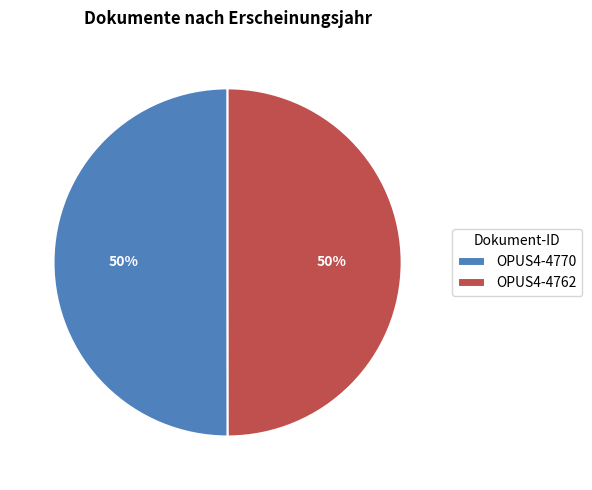

Combined, do OPUS4-4762 and OPUS4-4770 account for over 50%?

Yes